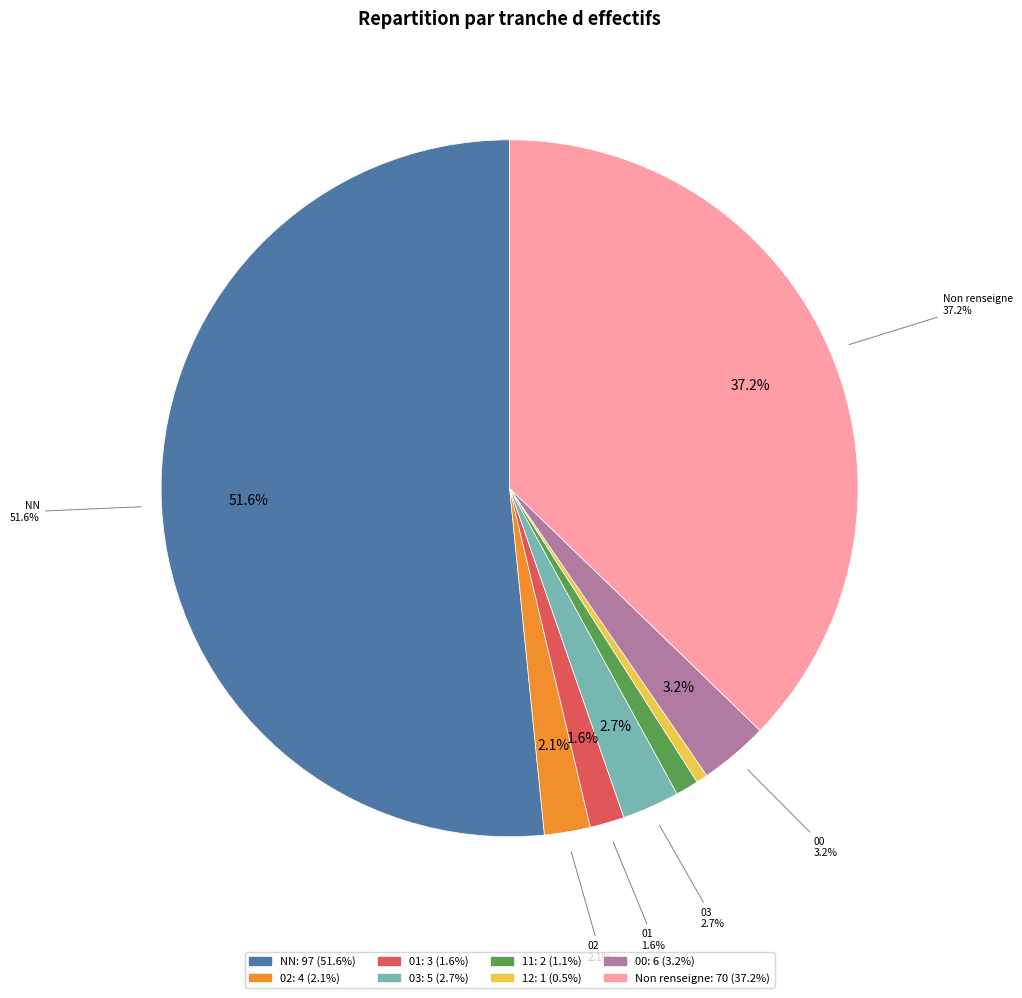

To the nearest percent, what is the difference between the largest and smallest slice percentages?

51%